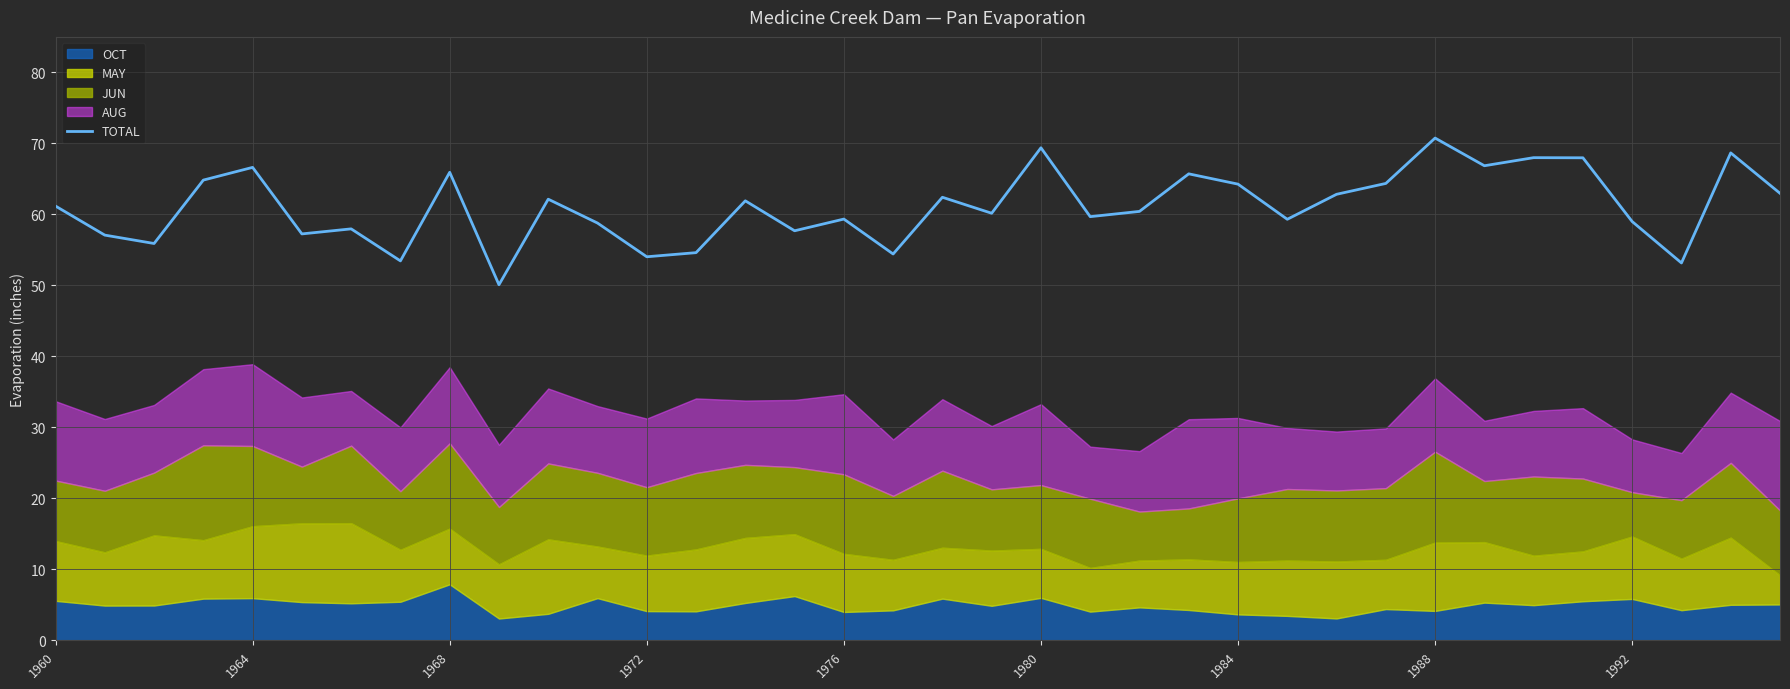

At which label does the data first exceed 61?

1960